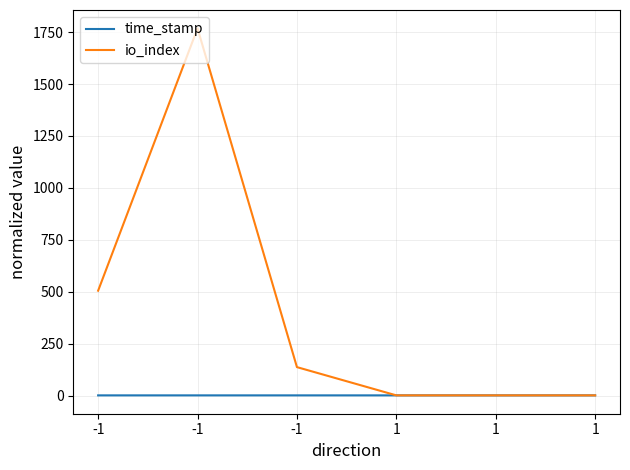

The time_stamp series shows 1.0 at 1. True or false?

True